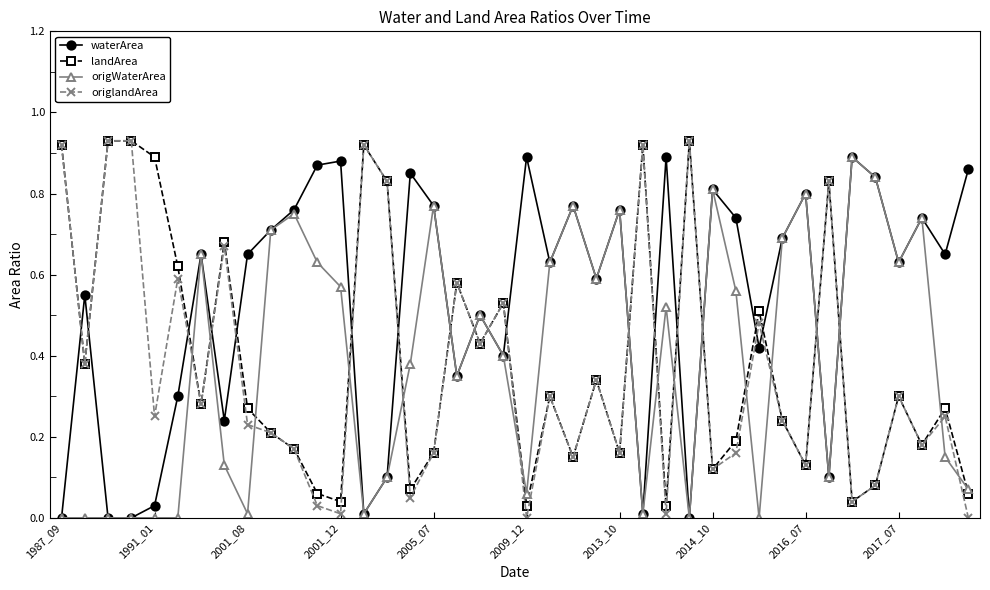

How many interior local peaks does the waterArea series have?

13